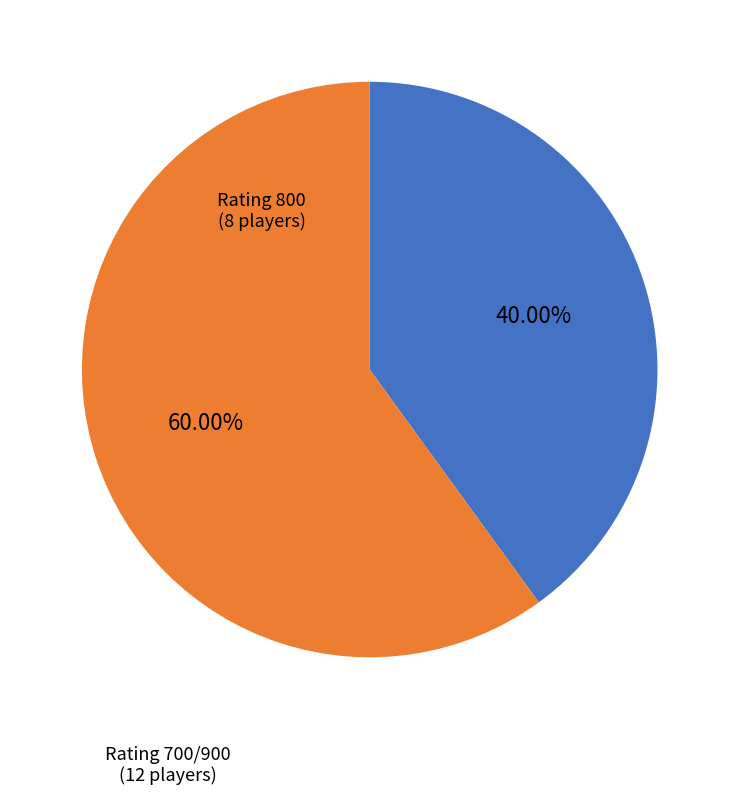

Does any single category account for the majority?

Yes